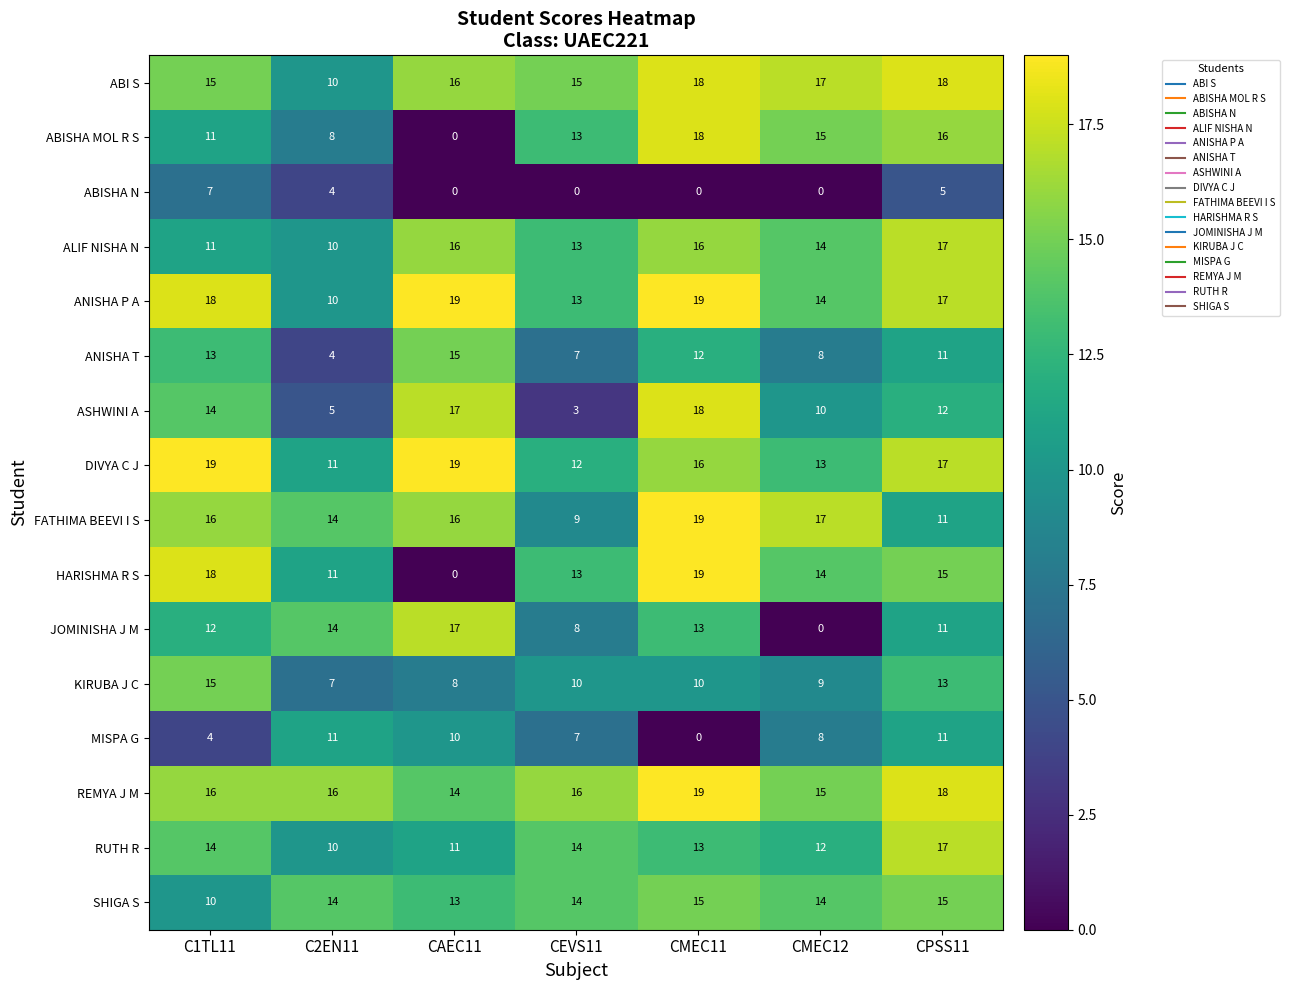

Is it true that KIRUBA J C equals 11 at C2EN11?

False